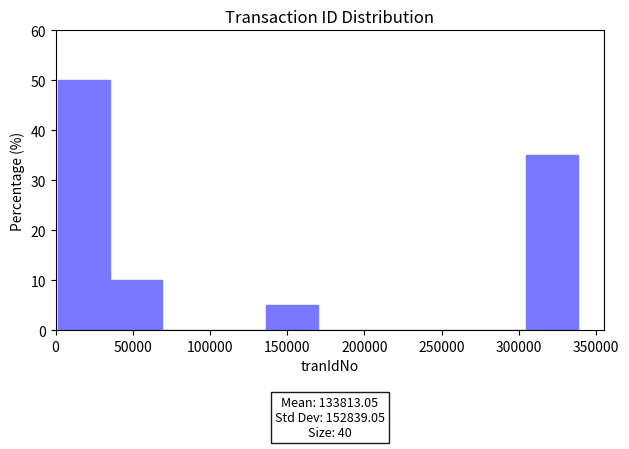

Which range on the x-axis has the tallest bar?

0 to 35000